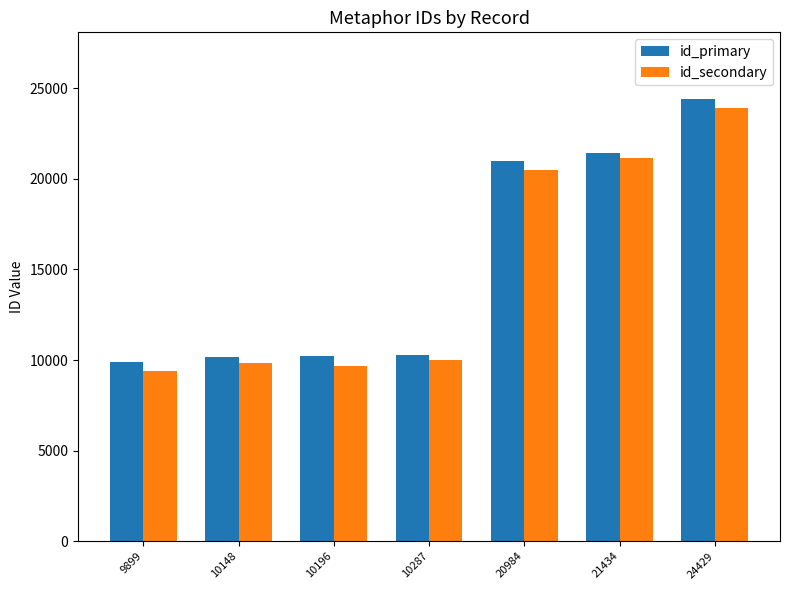

What is the sum of the id_primary values at 21434 and 10148?

31582